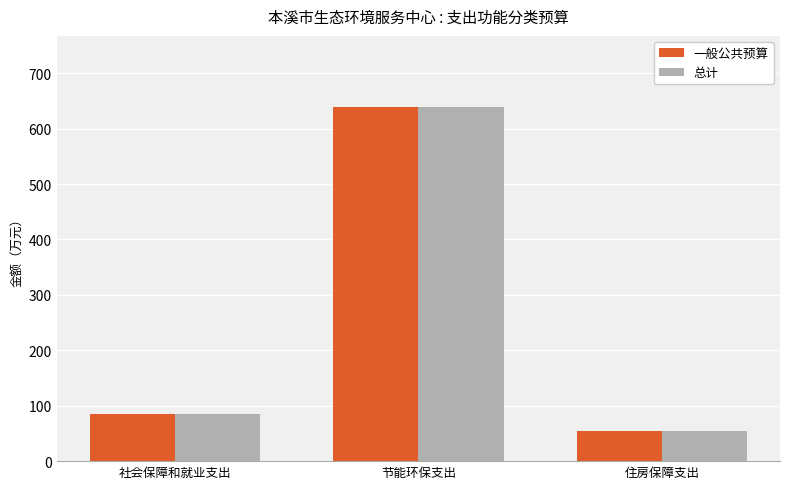

How many data points does each series have?

3